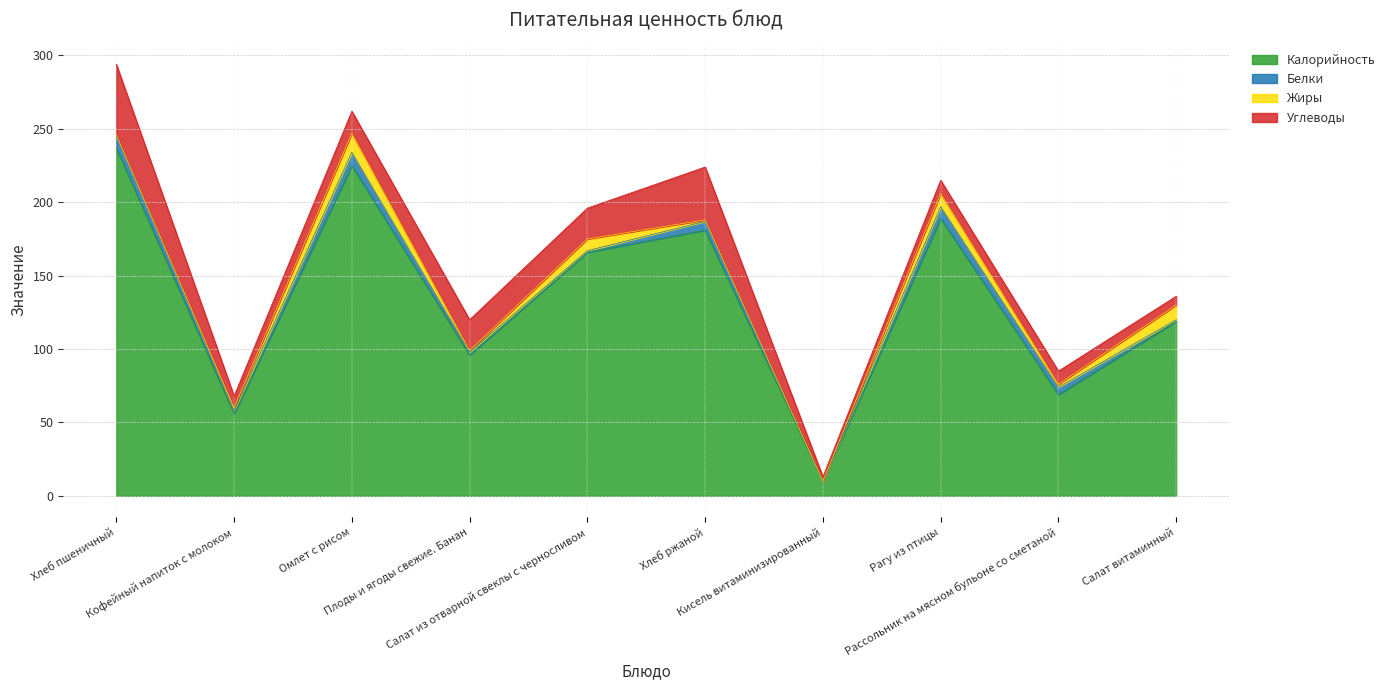

What is the label of the 8th point from the right?

Омлет с рисом